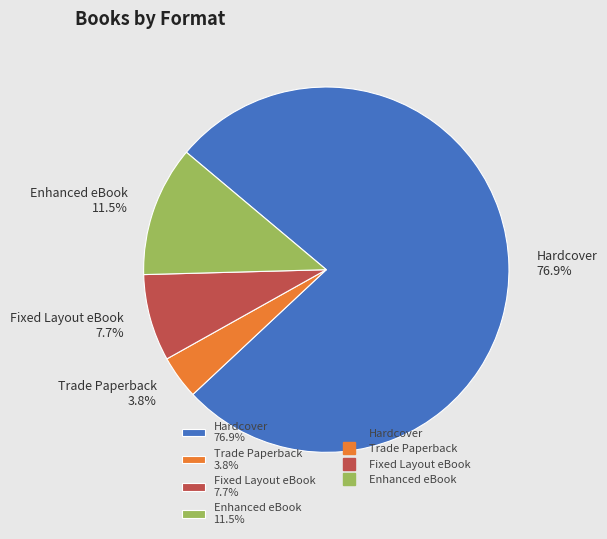

What percentage is the Hardcover slice, to the nearest percent?

77%